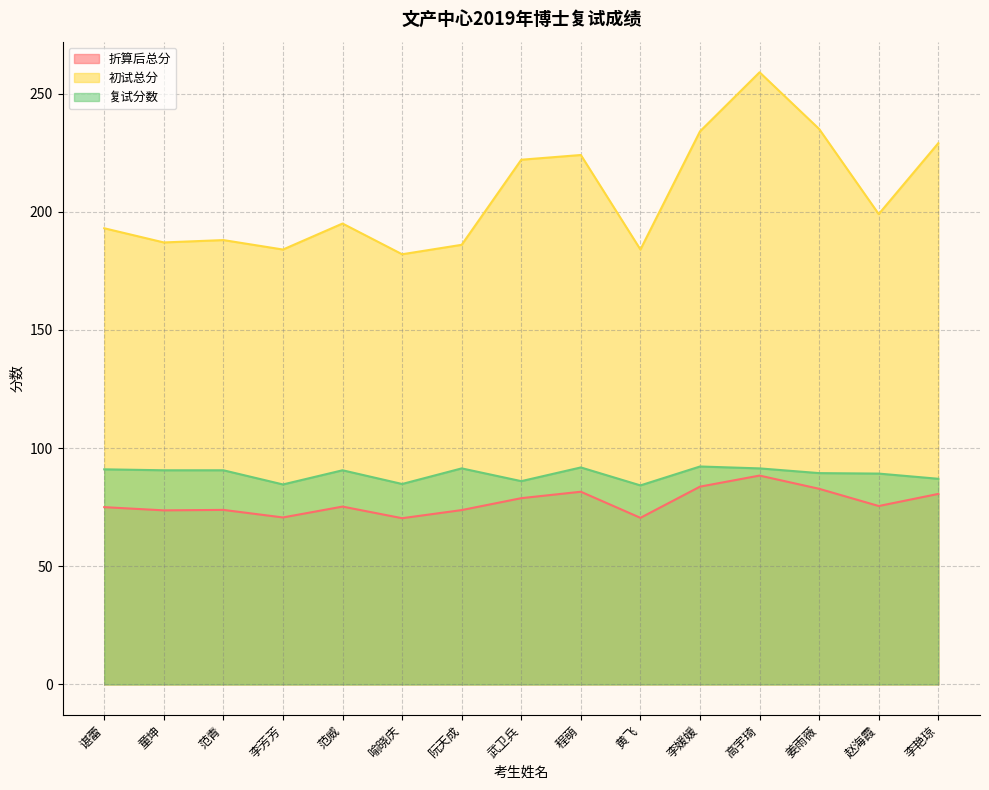

How many categories are shown in the chart?

15